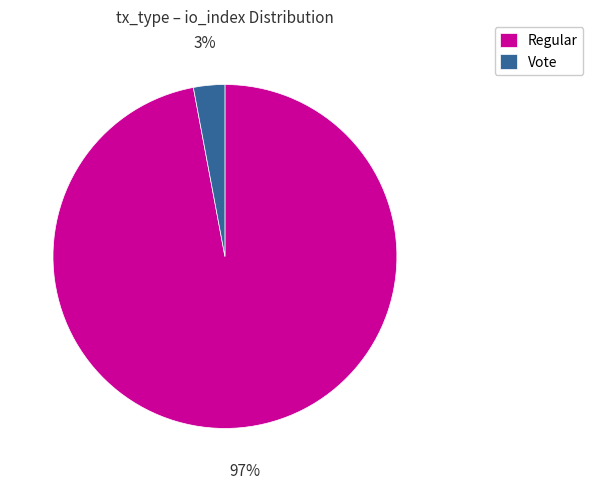

The Regular slice represents 97% of the pie. True or false?

True